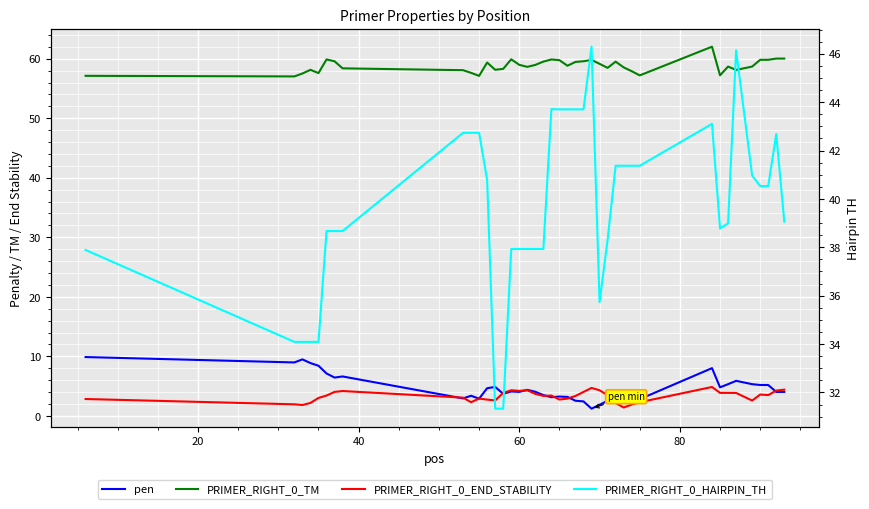

True or false: PRIMER_RIGHT_0_HAIRPIN_TH and PRIMER_RIGHT_0_END_STABILITY intersect in this chart.

False